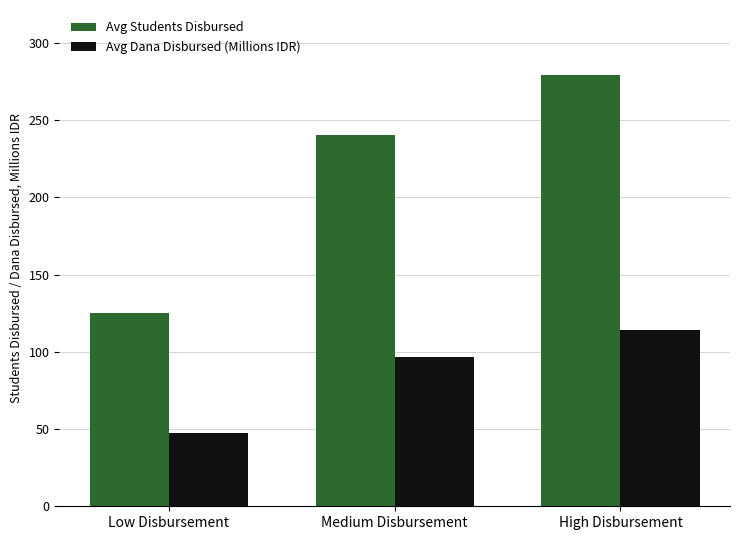

Which series changed the most between Low Disbursement and Medium Disbursement?

Avg Students Disbursed